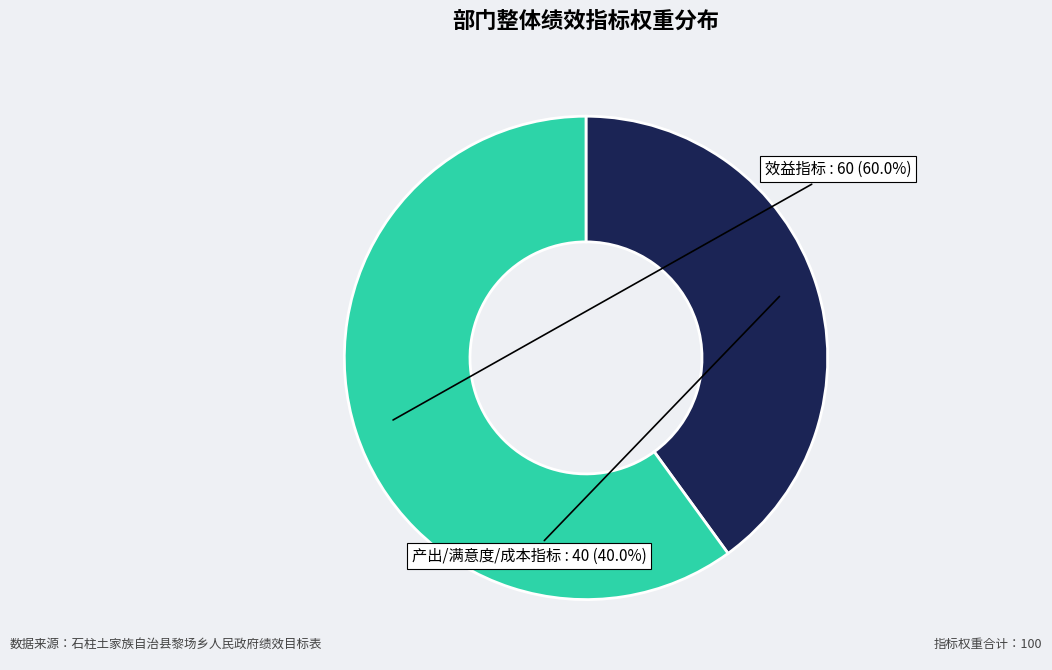

How many slices are in this pie chart?

2